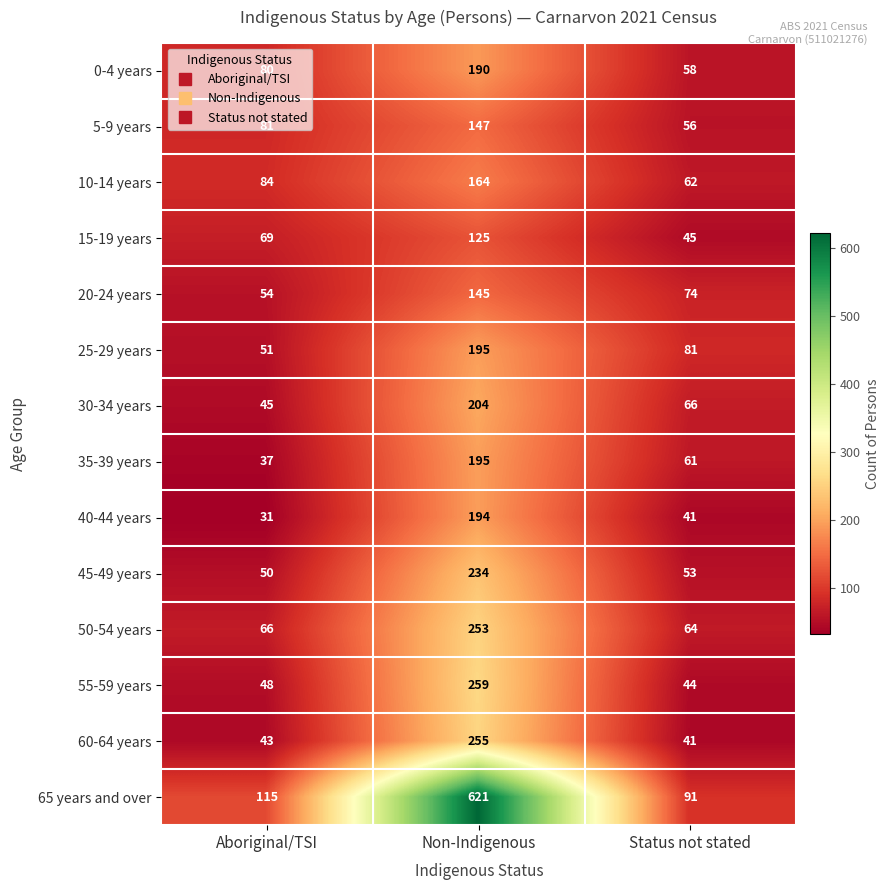

Rank the categories by 15-19 years value from highest to lowest.

Non-Indigenous, Aboriginal/TSI, Status not stated